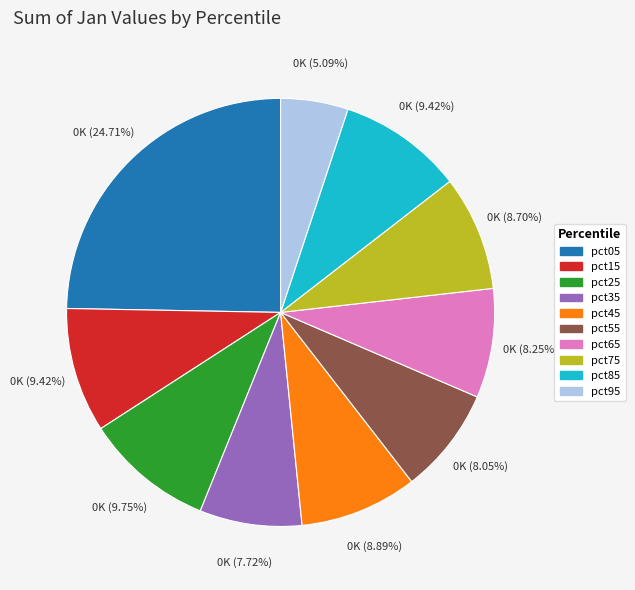

Which category has the biggest portion of the pie?

pct05